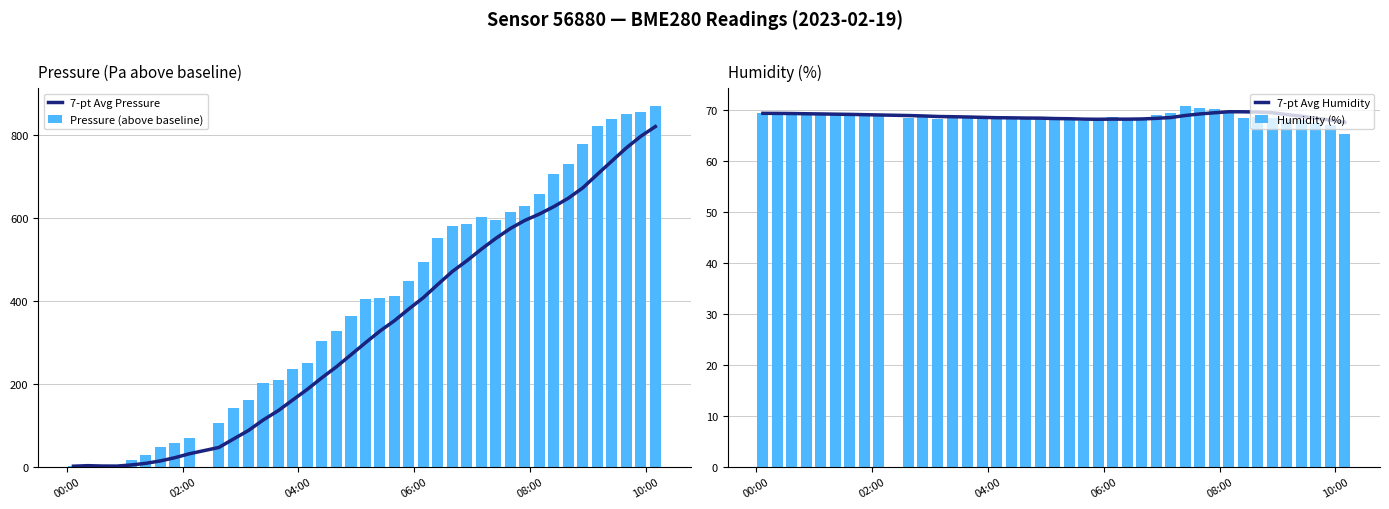

Are the bars grouped side by side (vs. stacked)?

Yes